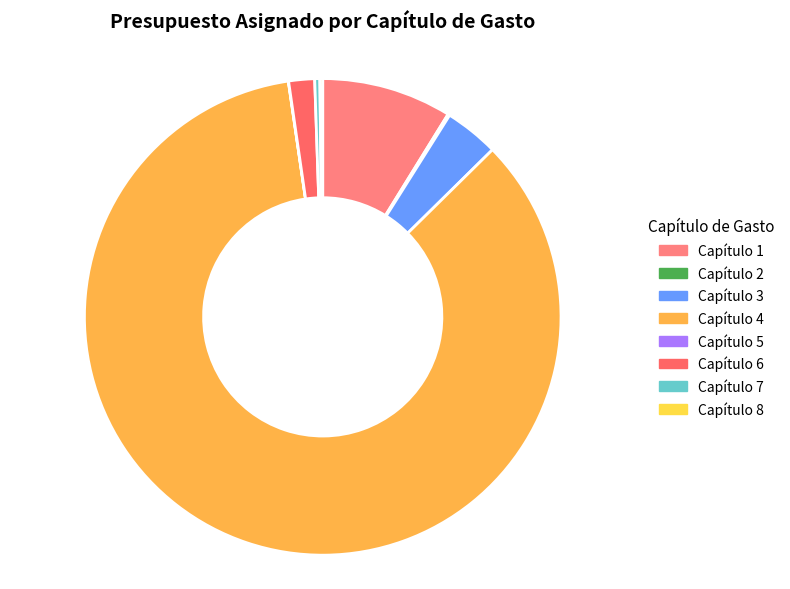

Which slice is the largest?

Capítulo 4